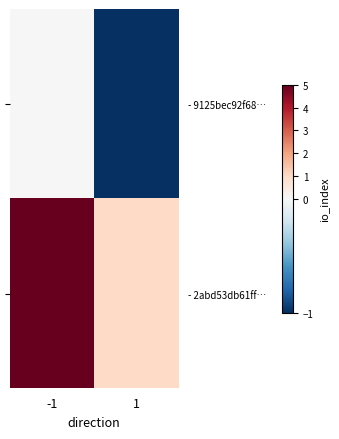

Rank the series at -1 from lowest to highest value.

- 9125bec92f68…, - 2abd53db61ff…